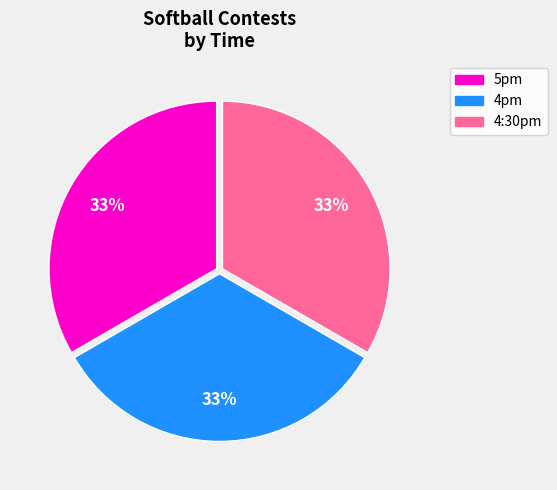

What percentage is the 4:30pm slice, to the nearest percent?

33%